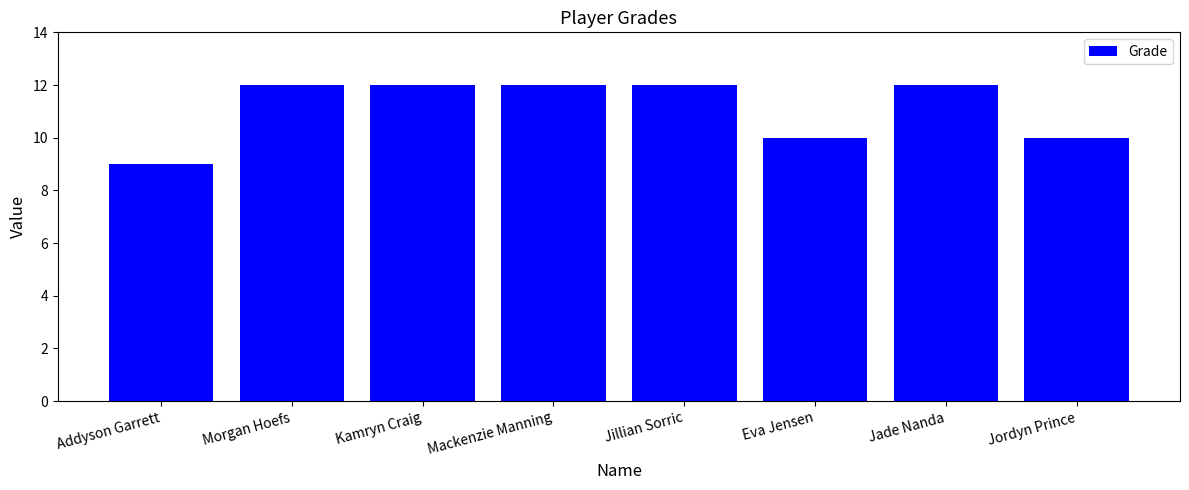

What is the value of the 5th bar from the left?

12